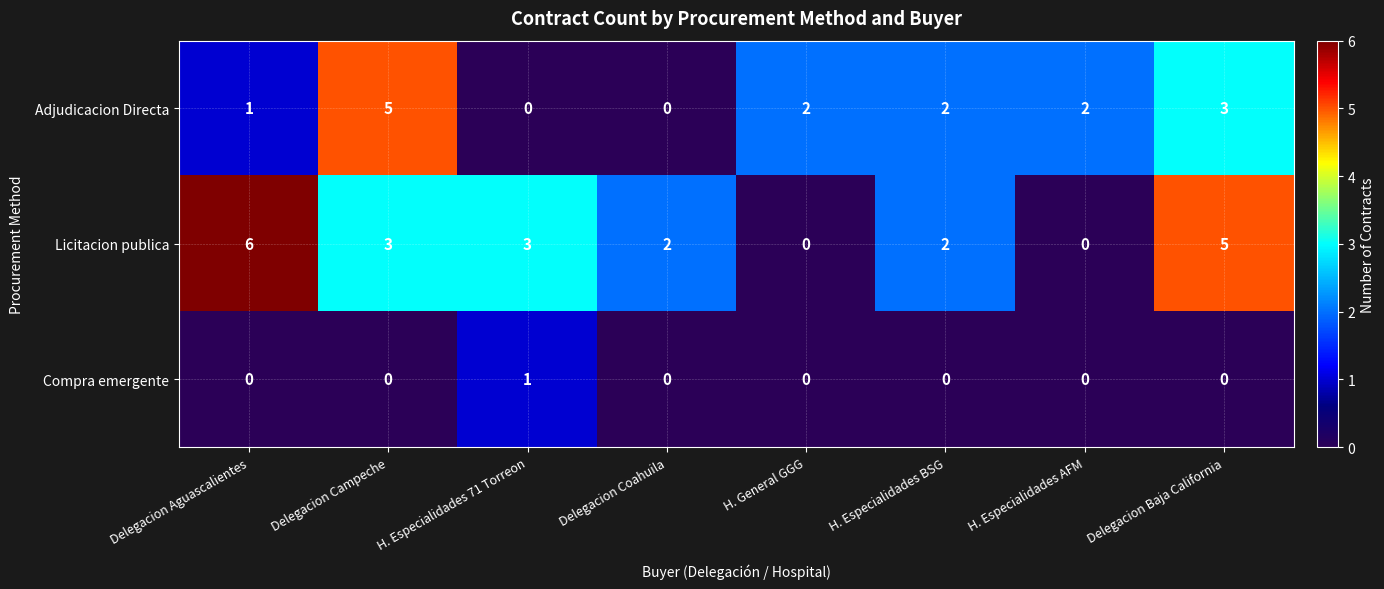

Reading left to right, what are all the values shown in this chart?

Adjudicacion Directa: 1	5	0	0	2	2	2	3
Licitacion publica: 6	3	3	2	0	2	0	5
Compra emergente: 0	0	1	0	0	0	0	0